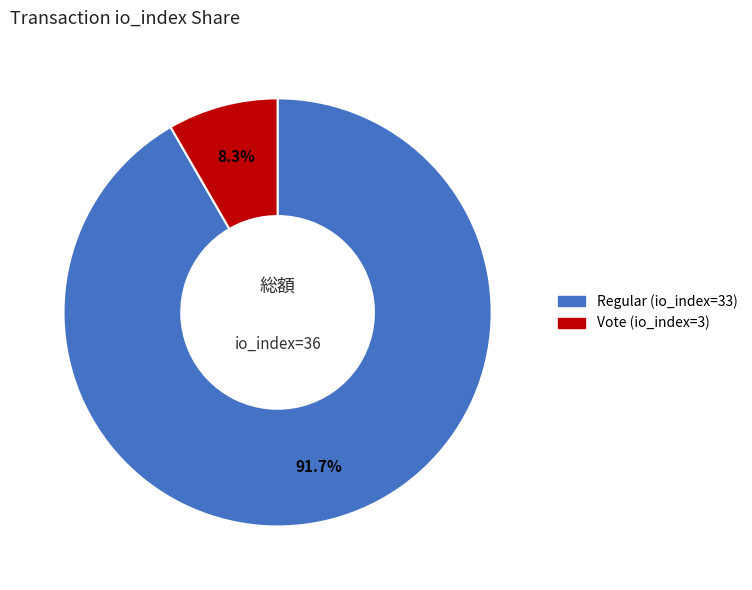

To the nearest percent, what portion does Vote (io_index=3) represent?

8%